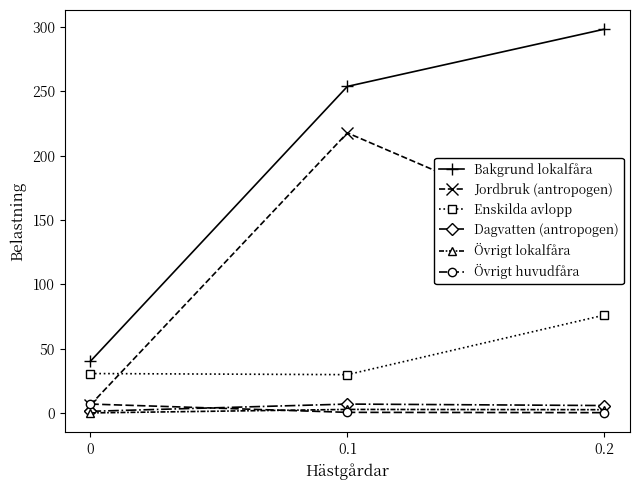

The Jordbruk (antropogen) series shows 6.5 at 0. True or false?

True